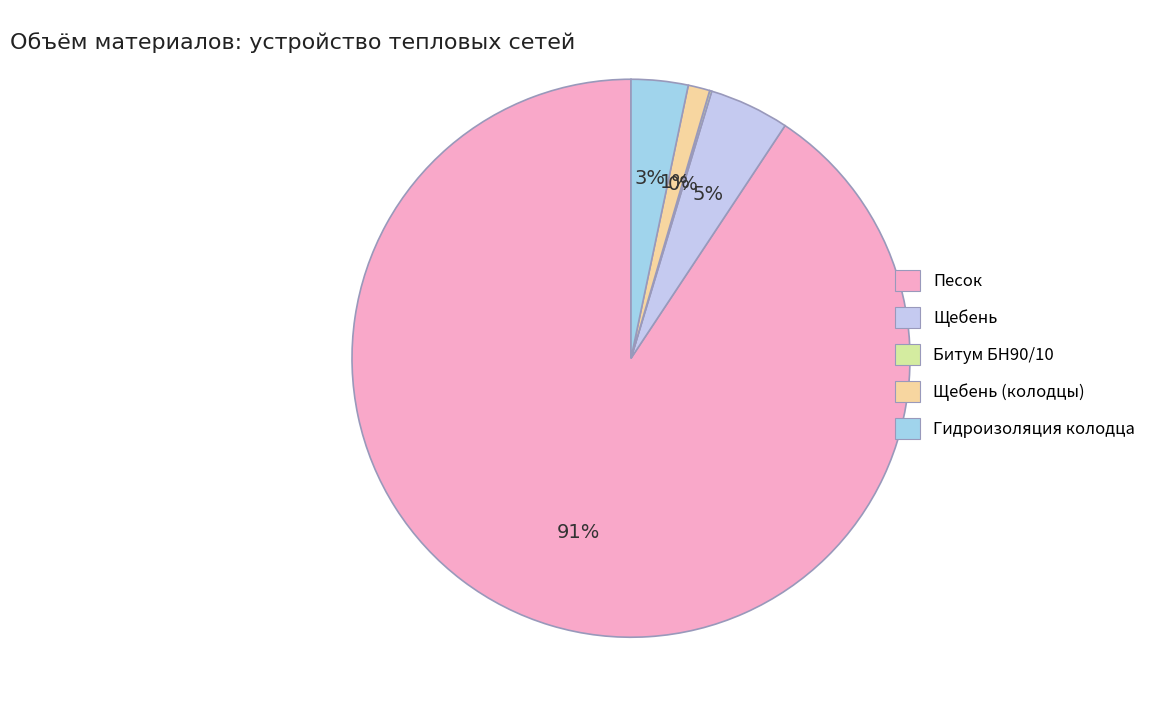

The Гидроизоляция колодца slice represents 3% of the pie. True or false?

True